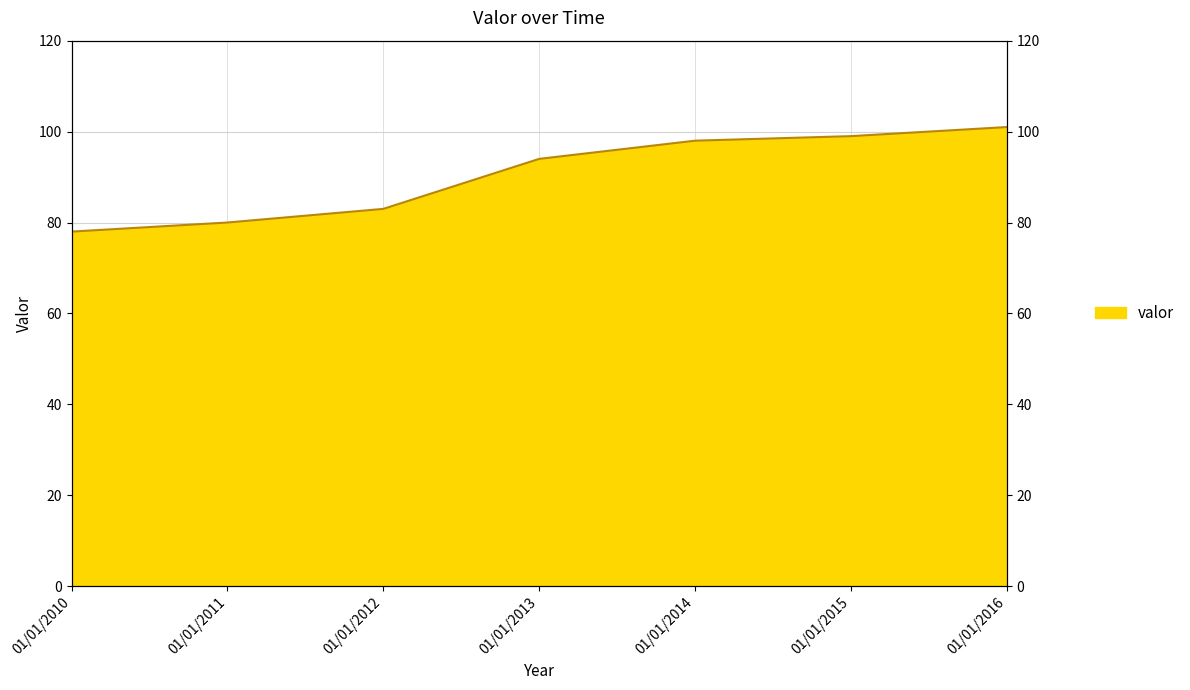

True or false: the data shows 101 at 01/01/2016.

True